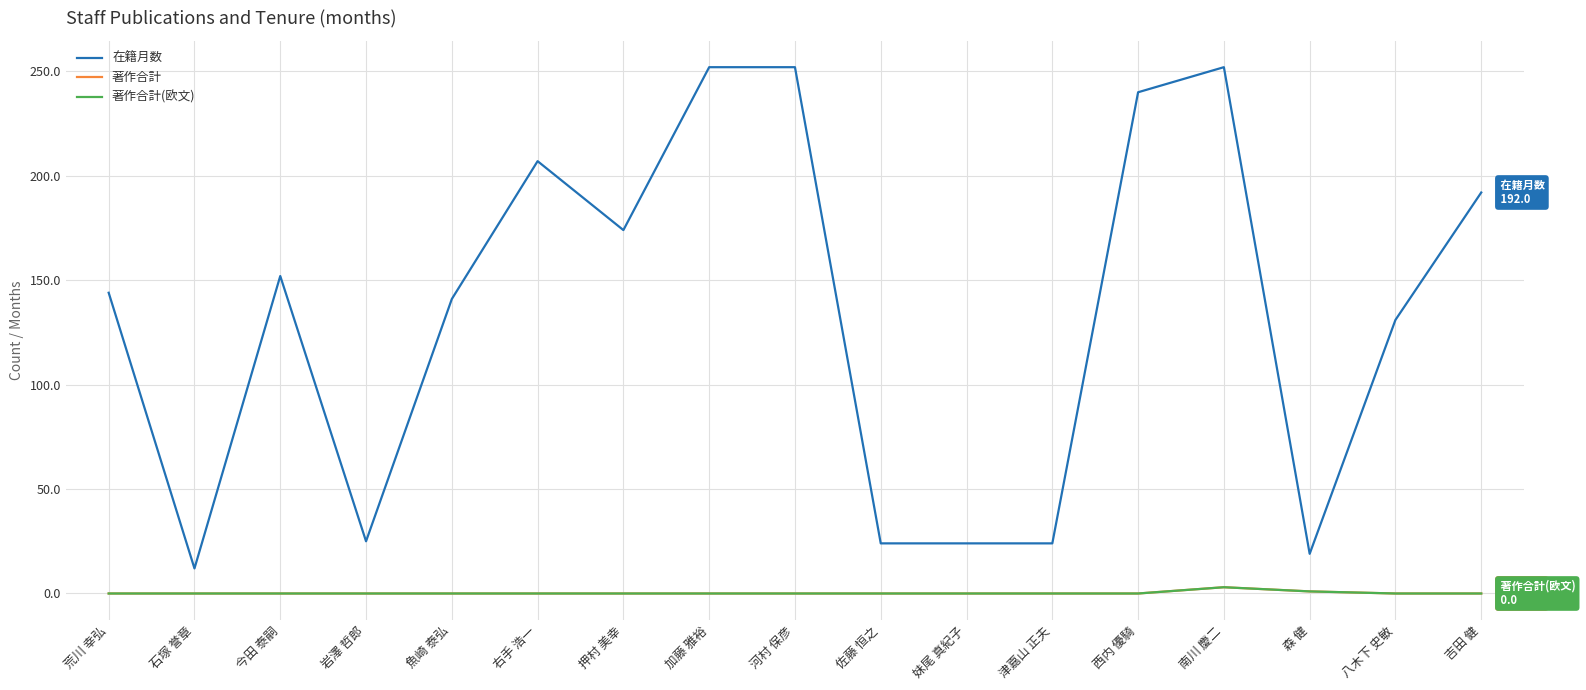

Does the chart have visible grid lines?

Yes